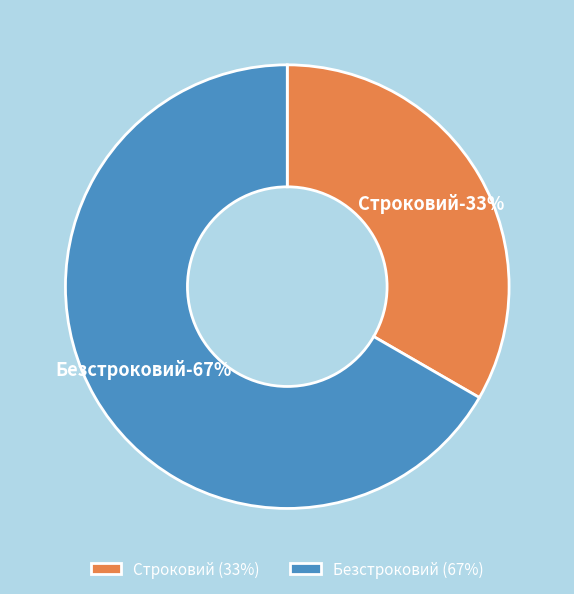

To the nearest percent, what portion does Строковий represent?

33%